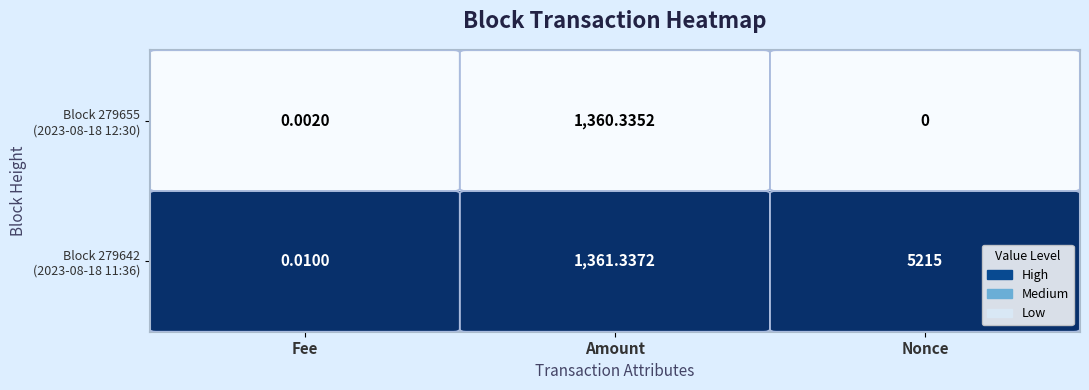

Which category has the highest value across all series?

Nonce